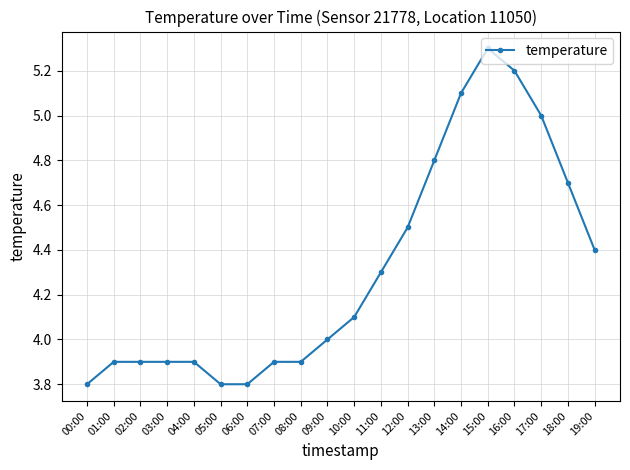

Does the chart have visible grid lines?

Yes